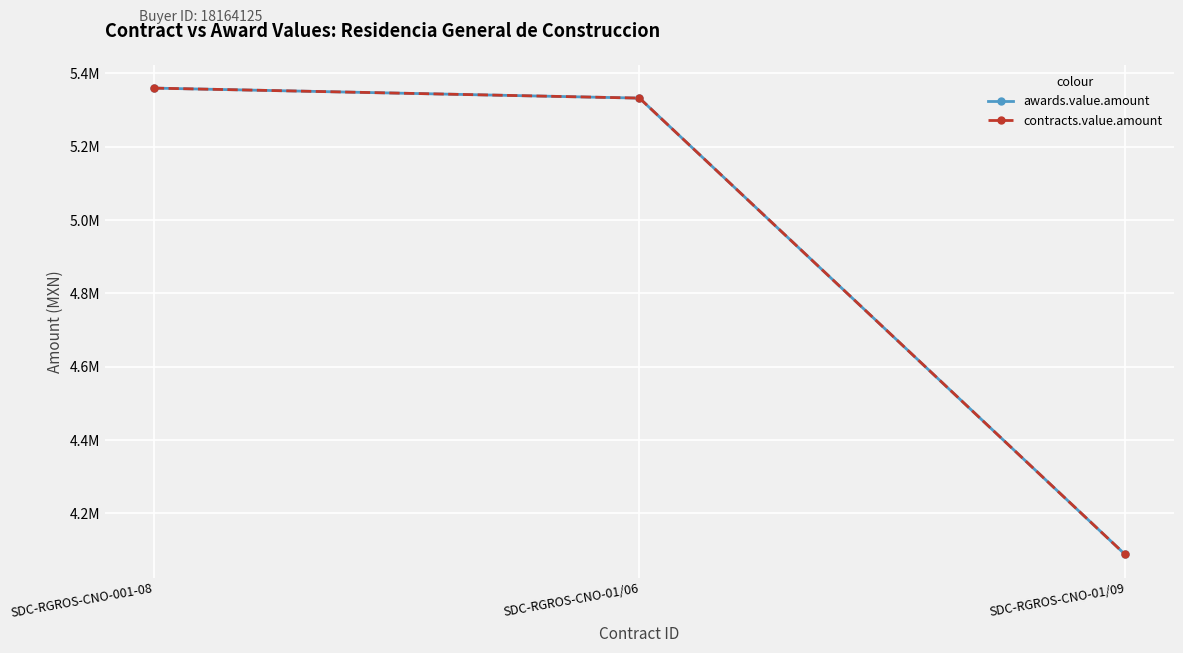

The contracts.value.amount series shows 1052602.4 at SDC-RGROS-CNO-01/09. True or false?

False